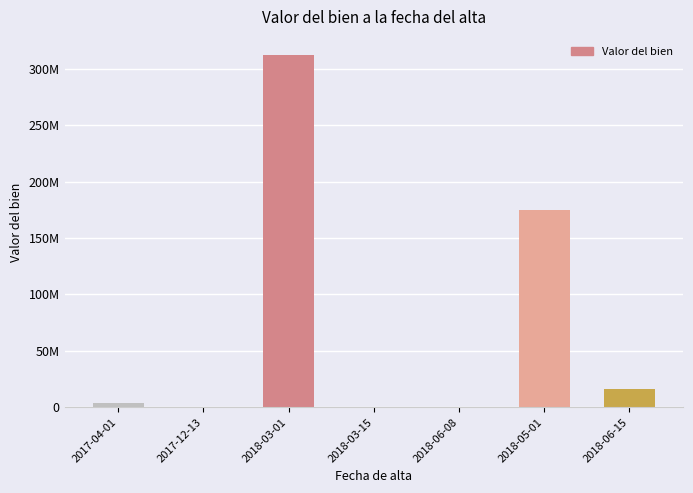

At which label does the data first exceed 3449034?

2017-04-01